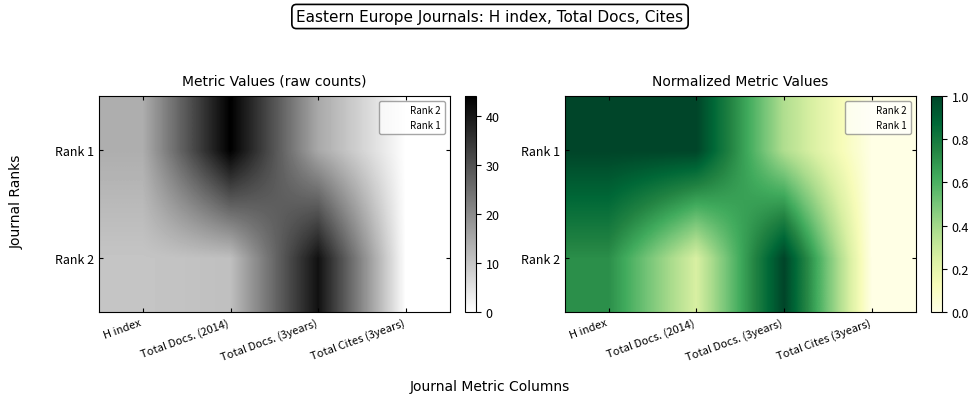

How many data points in Rank 2 are above 0?

3